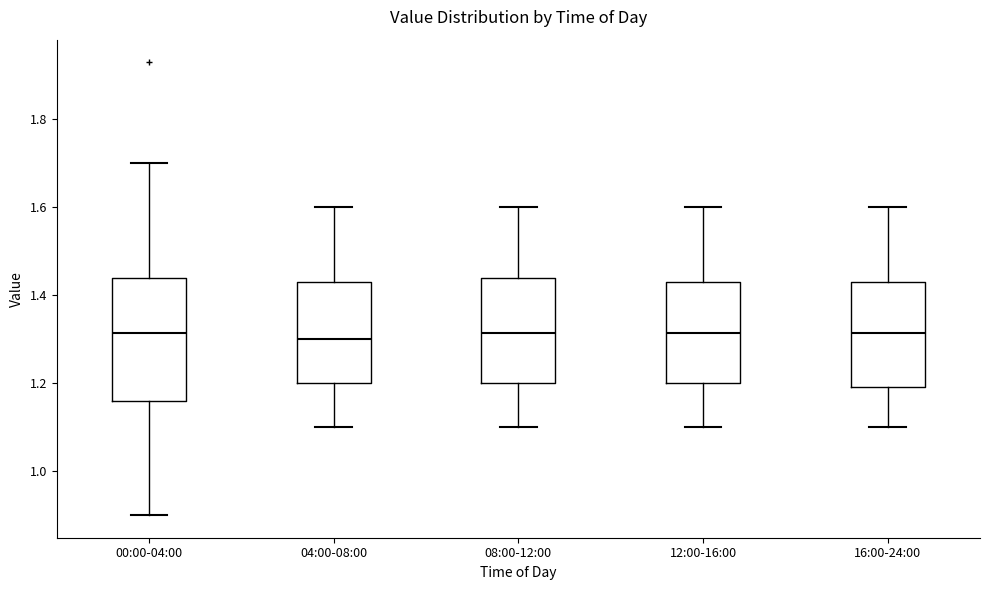

Where does the median line of the box for 08:00-12:00 sit on the y-axis? The values are not printed on the chart, so give them approximately, as read against the axis.

1.32